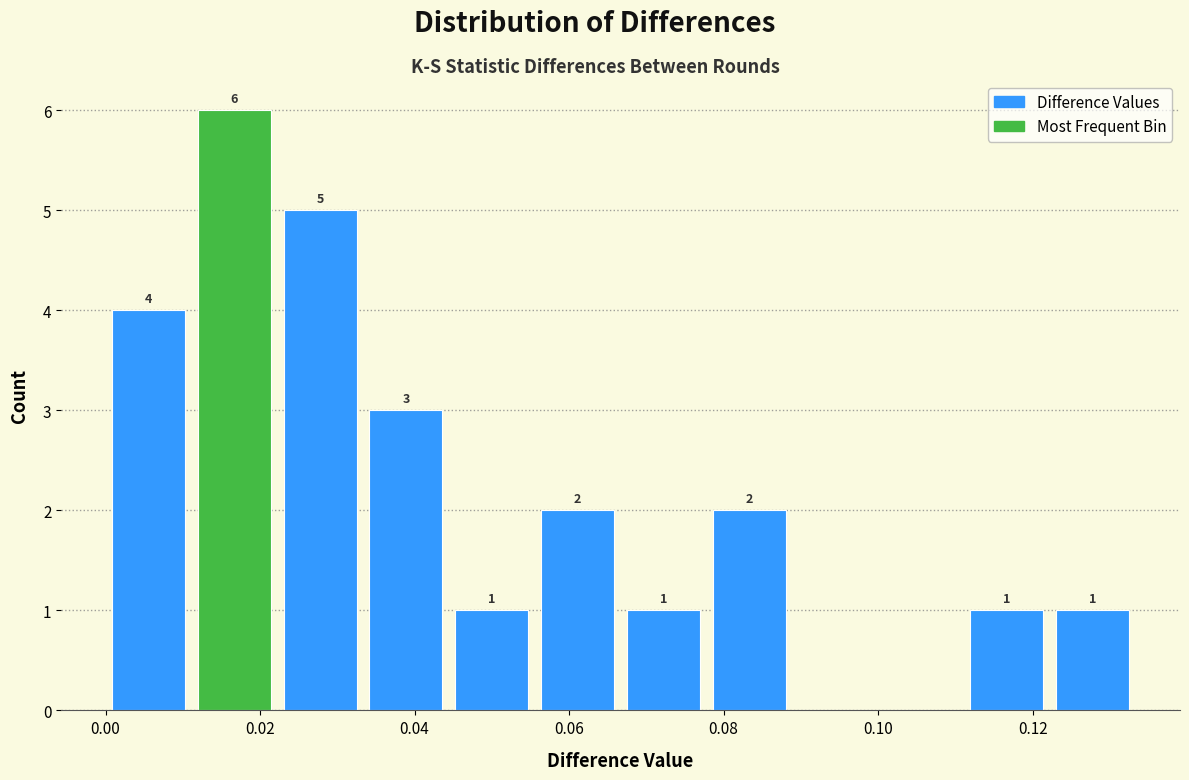

Over which range of the x-axis is the bar tallest?

0.012 to 0.022